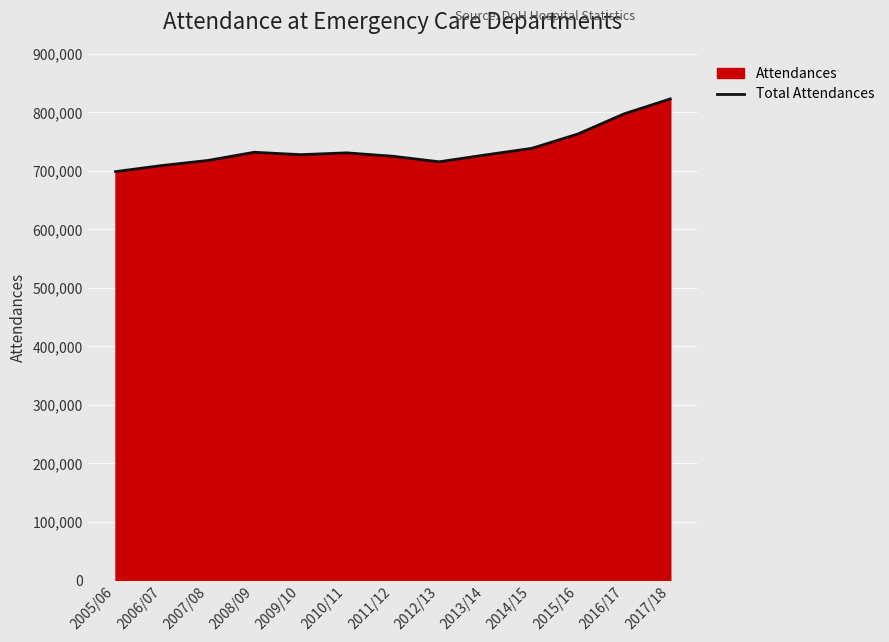

At which label is the value closest to 761086?

2015/16